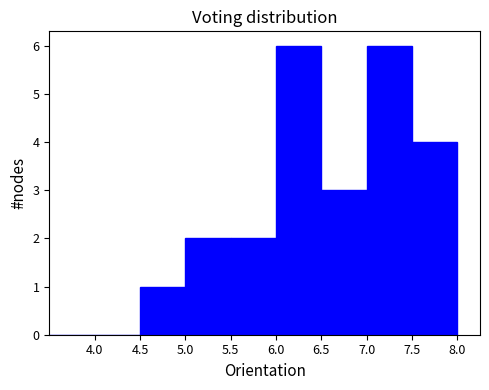

Reading left to right, transcribe this chart: for each bar, give the range it covers on the x-axis and its height. The values are not printed on the chart, so give them approximately, as read against the axis.

3.5 to 4.0: 0
4.0 to 4.5: 0
4.5 to 5.0: 1
5.0 to 5.5: 2
5.5 to 6.0: 2
6.0 to 6.5: 6
6.5 to 7.0: 3
7.0 to 7.5: 6
7.5 to 8.0: 4